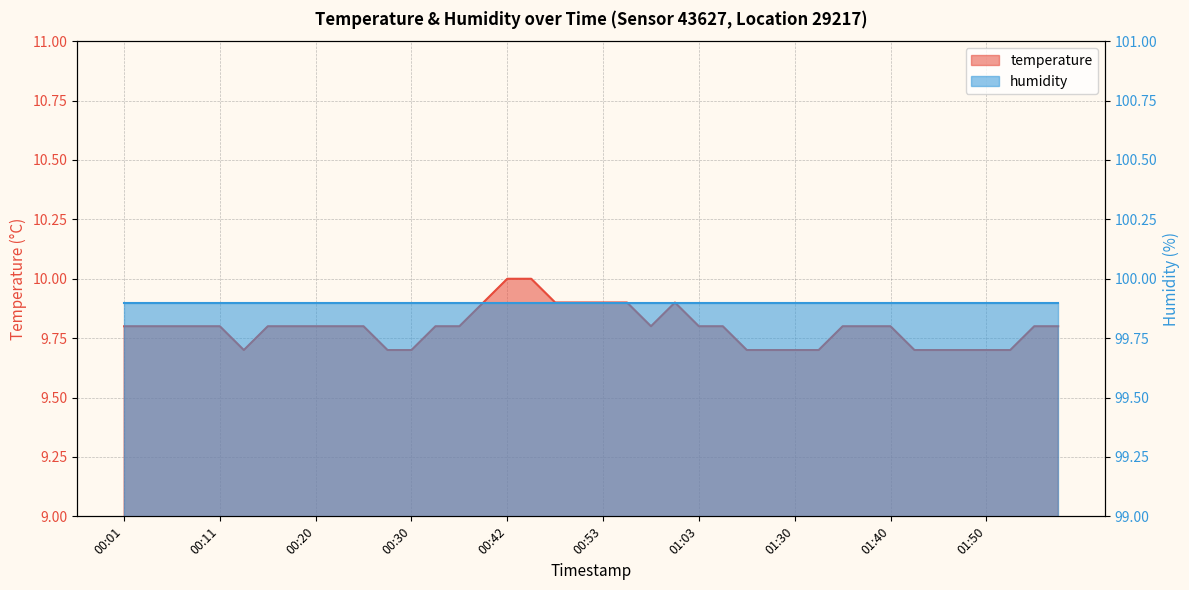

What is the value of the 12th point from the left?

9.7